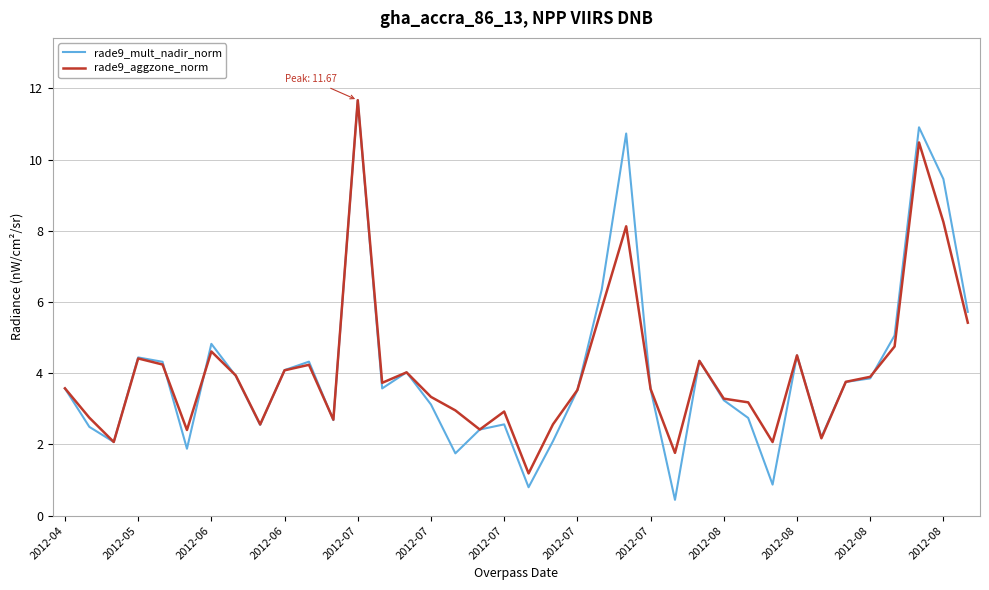

What are all the series names shown in the legend?

rade9_mult_nadir_norm, rade9_aggzone_norm